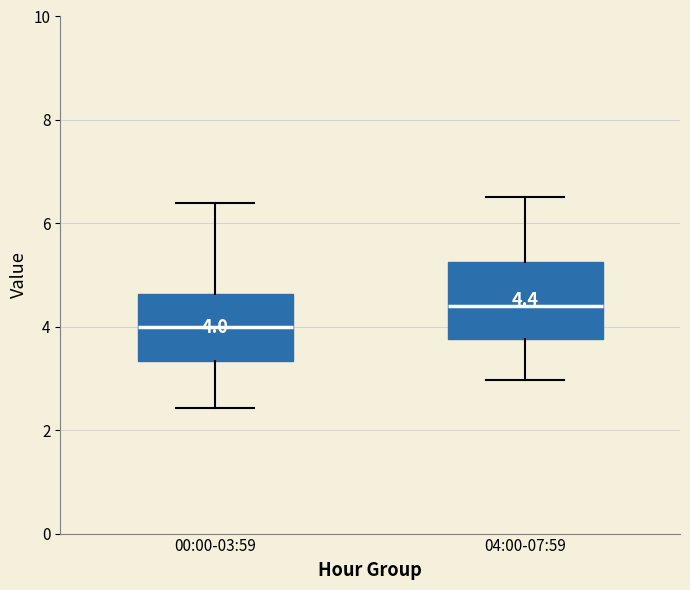

Comparing the boxes themselves (not the whiskers), which one is the tallest?

04:00-07:59